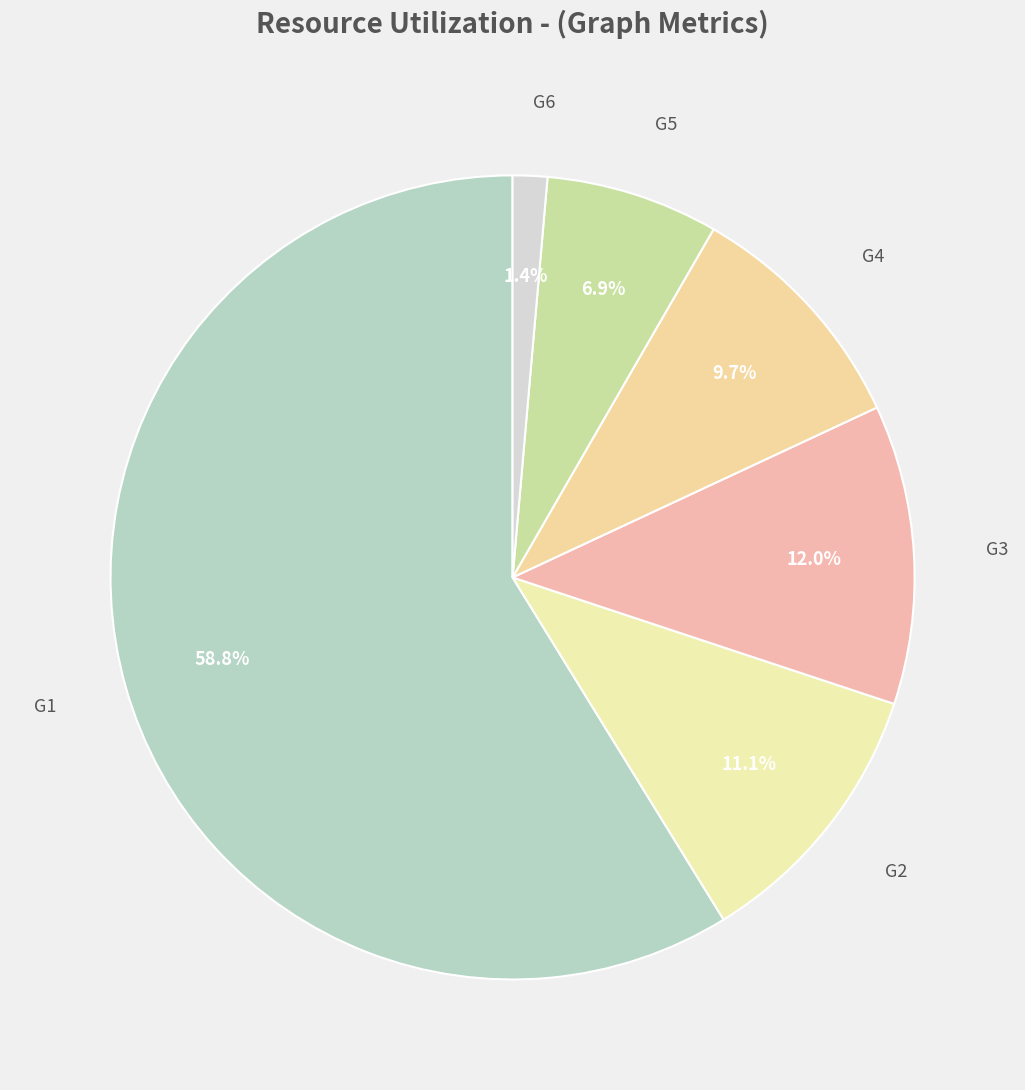

Which category has the smallest portion of the pie?

G6